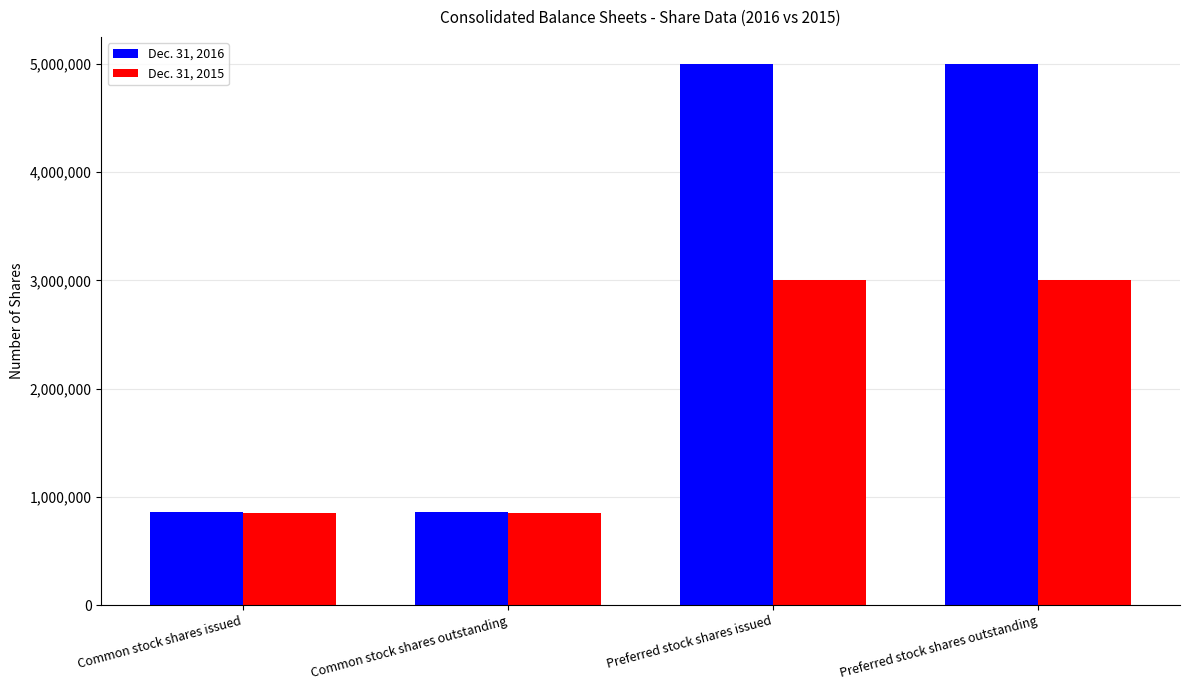

List the series in order of their overall mean, lowest first.

Dec. 31, 2015, Dec. 31, 2016